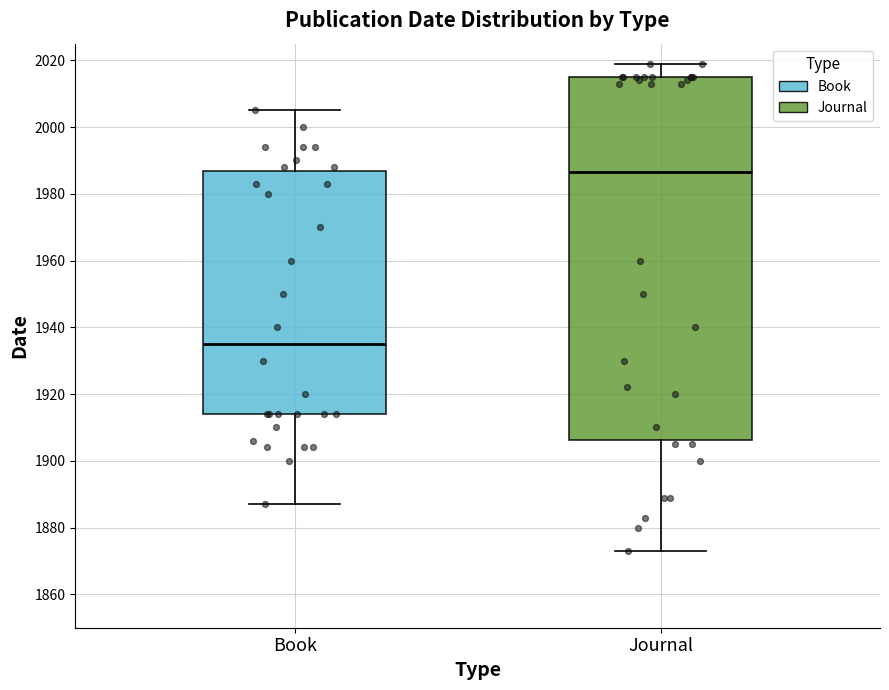

Which box is the tallest, from its lower edge to its upper edge?

Journal